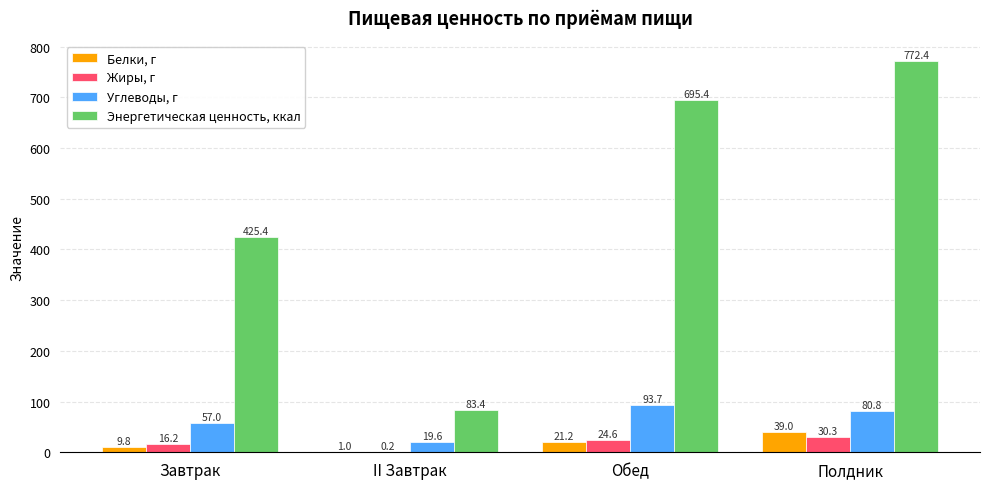

The value of Жиры, г at Обед is 24.6. True or false?

True